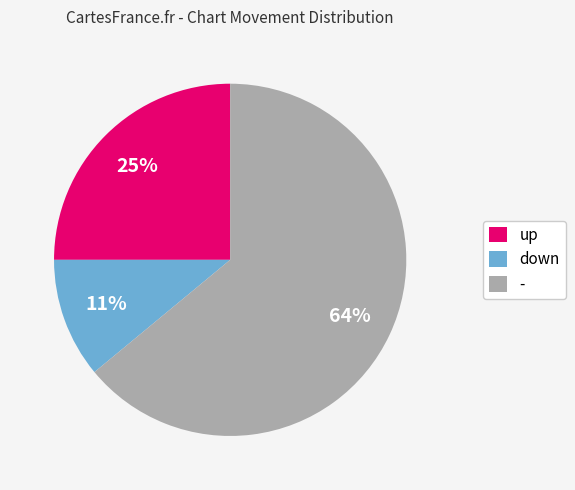

What is the ratio of the value at - to the value at up?

2.6